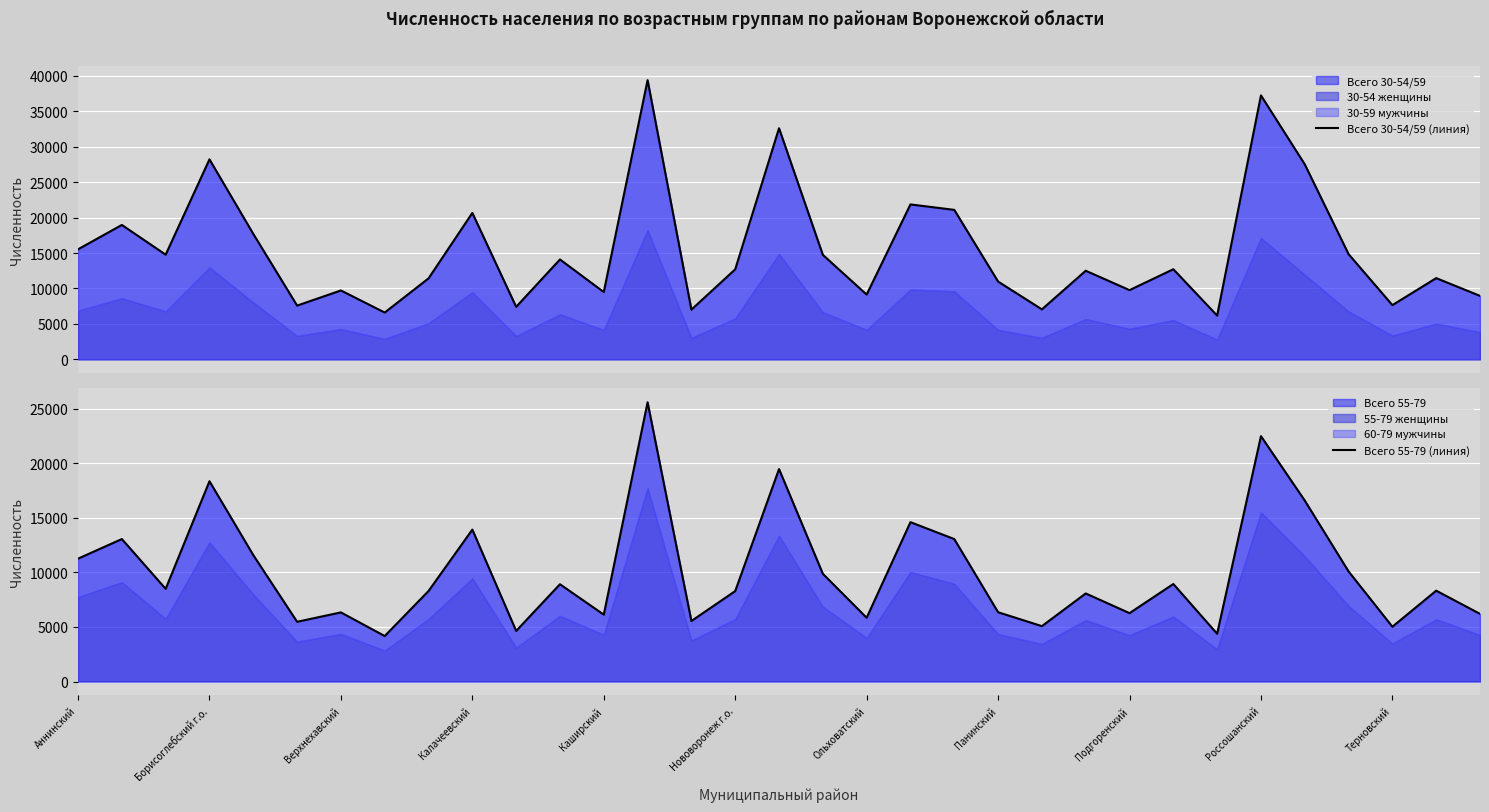

In Всего 55-79 (линия), how many points are lower than both neighbors (excluding endpoints)?

11